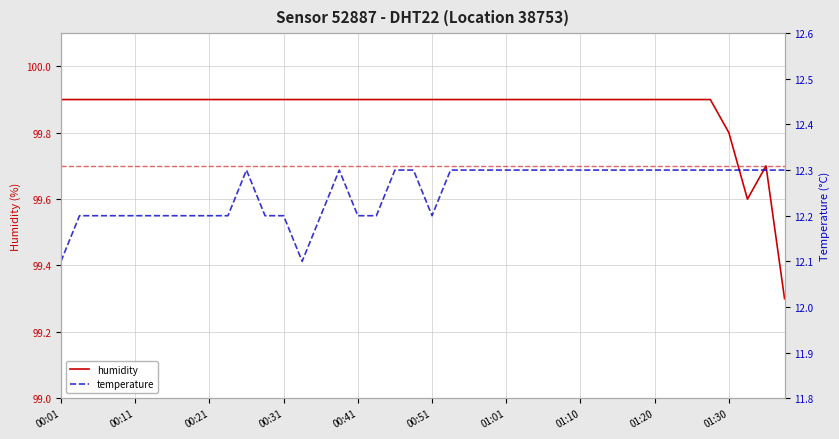

The humidity series shows 99.9 at 00:51. True or false?

True